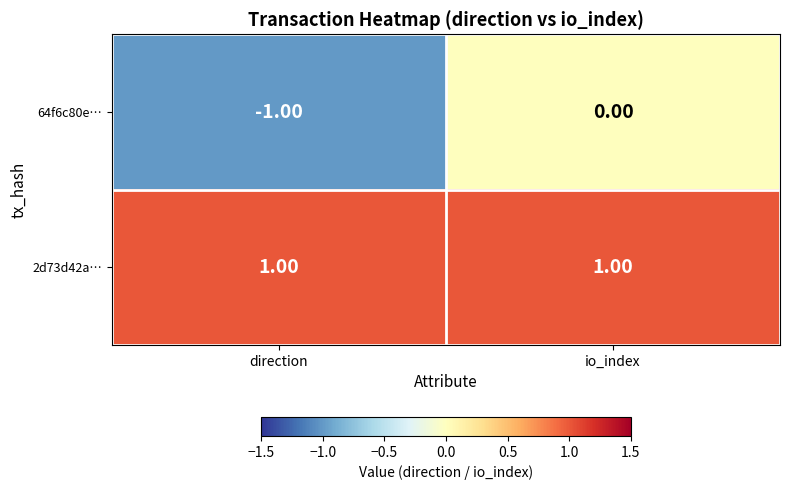

Rank the categories by 64f6c80e… value from lowest to highest.

direction, io_index